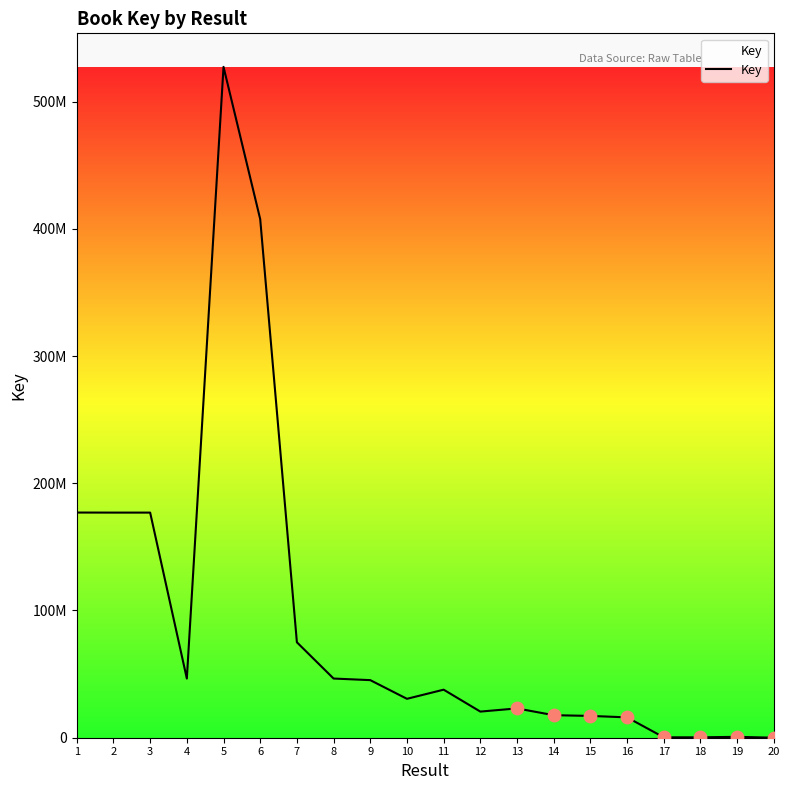

Approximately how many times larger is the value at 1 compared to 3?

1.0